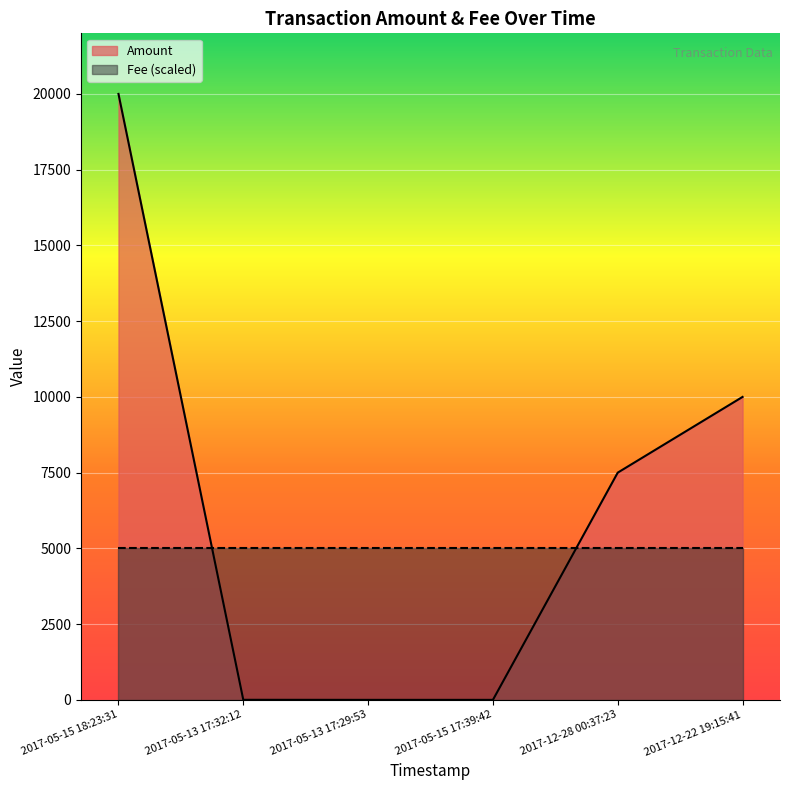

What is the total value across all series at 2017-12-22 19:15:41?

14998.8